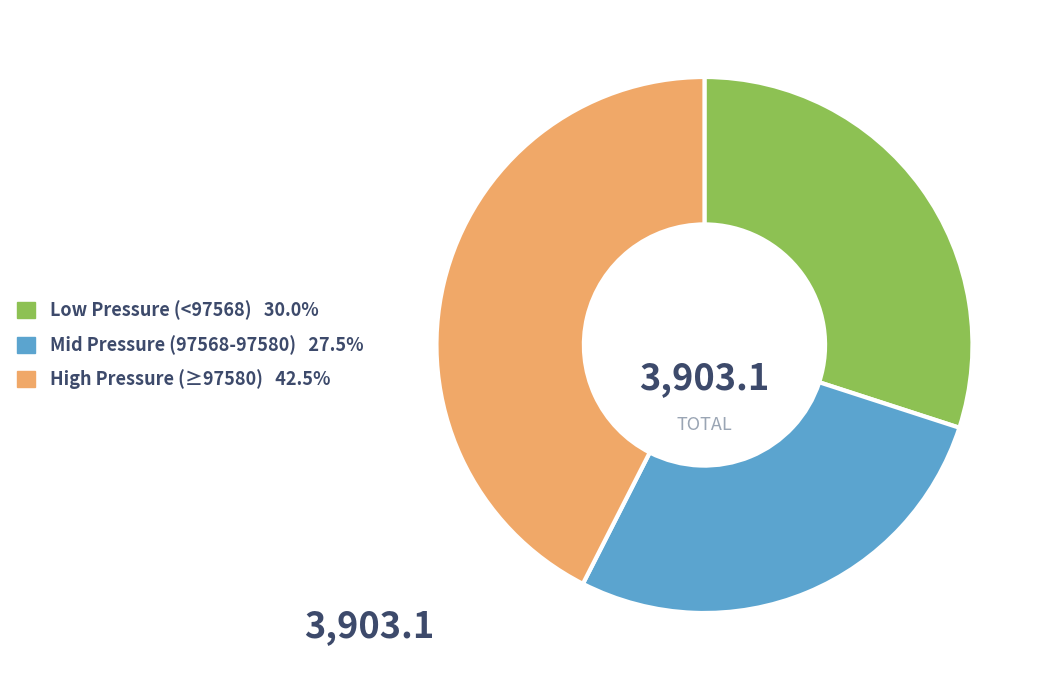

Is there a majority slice in this chart?

No